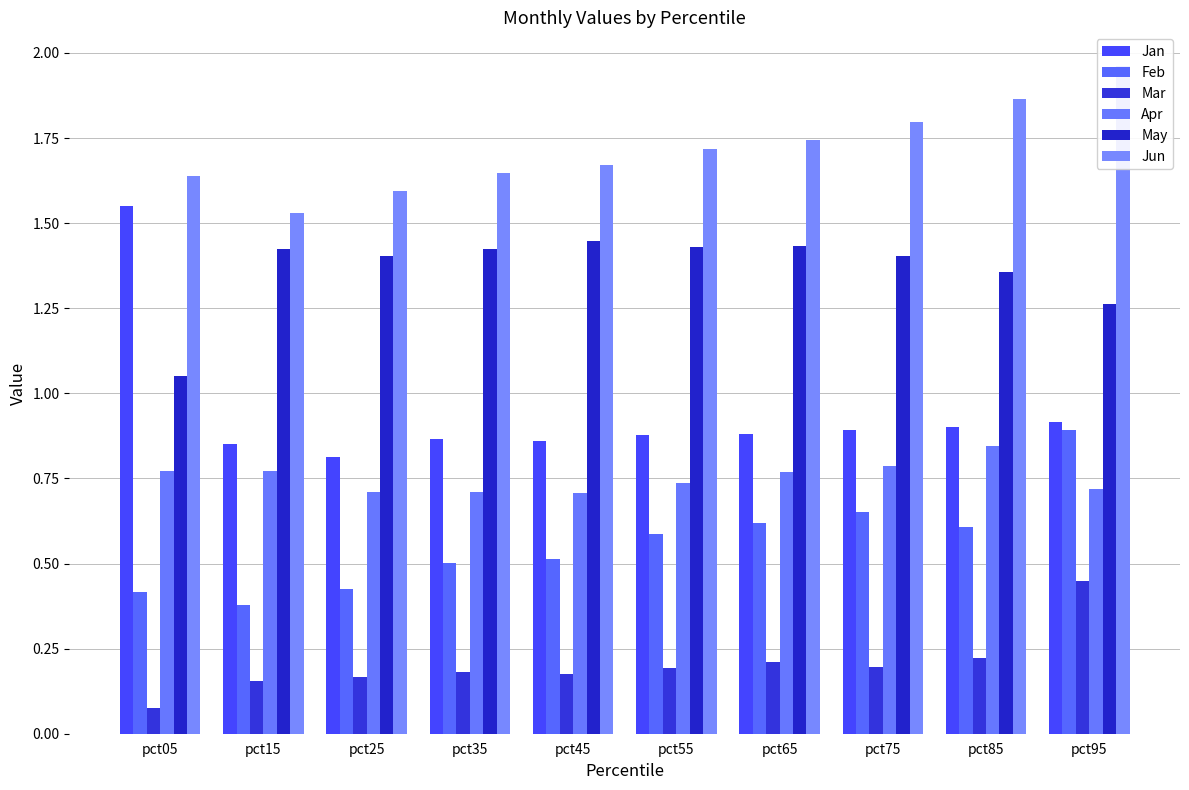

How many data points does each series have?

10